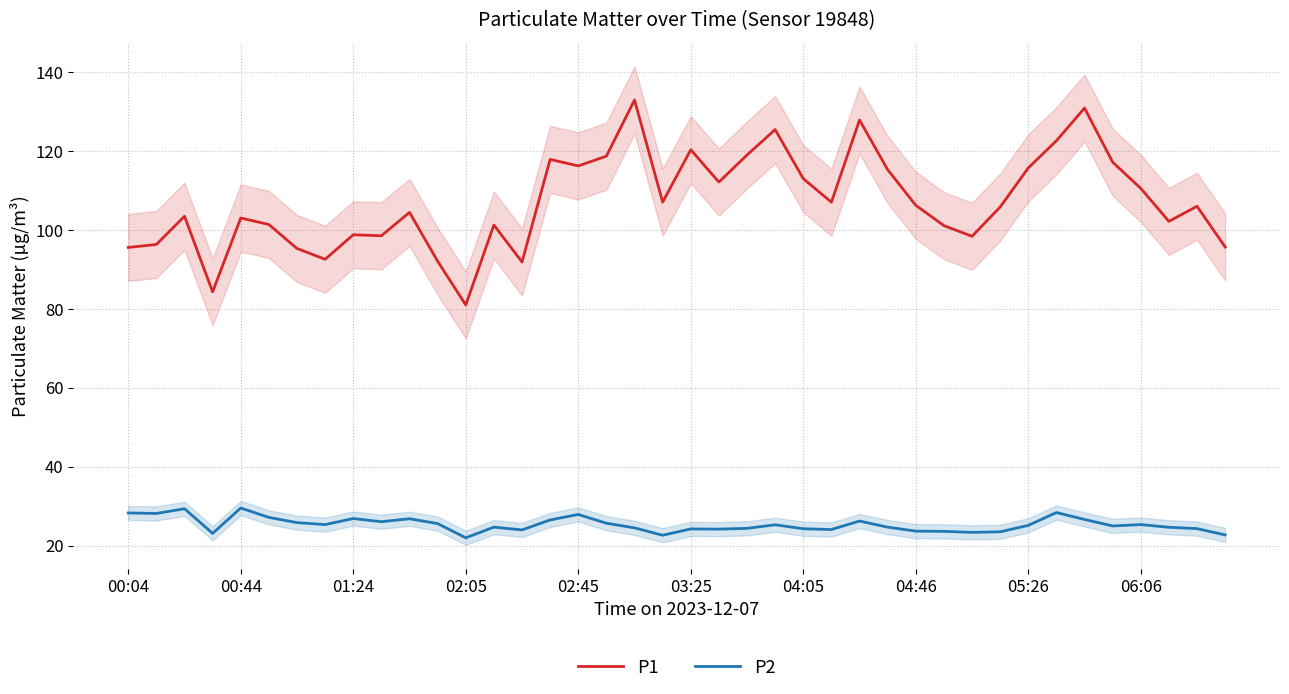

Is the value of P1 at 10 greater than the value of P2 at 15?

Yes